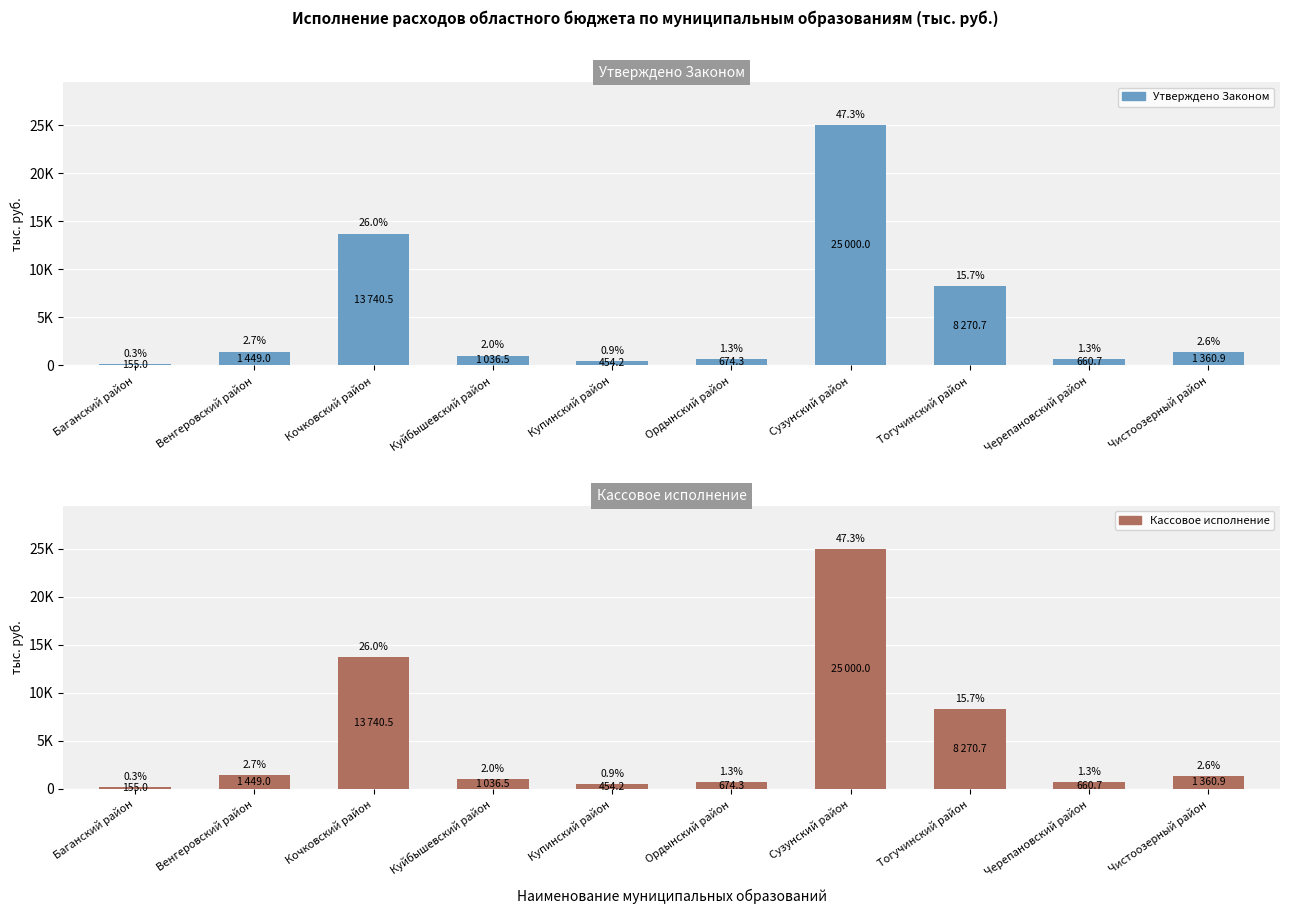

What is the difference between the maximum and second lowest values in the Утверждено Законом series?

24545.8